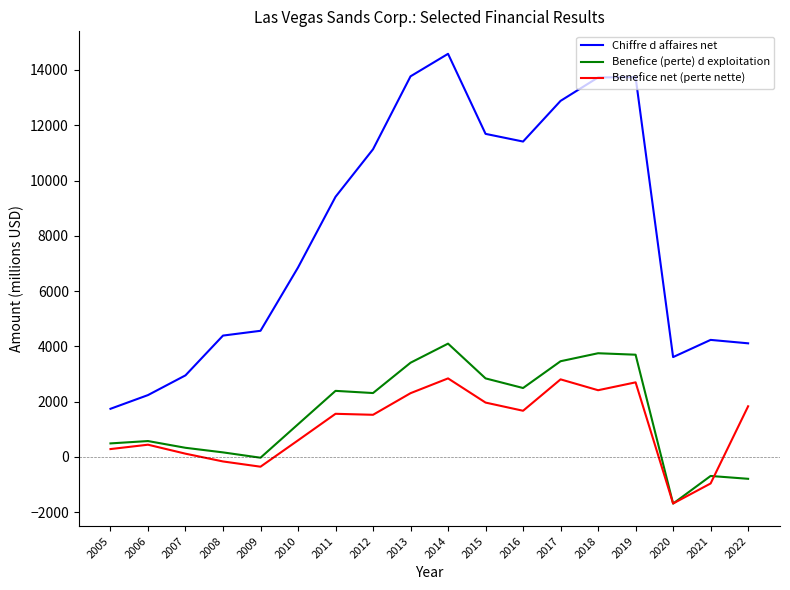

The Benefice (perte) d exploitation series shows -689 at 2021. True or false?

True